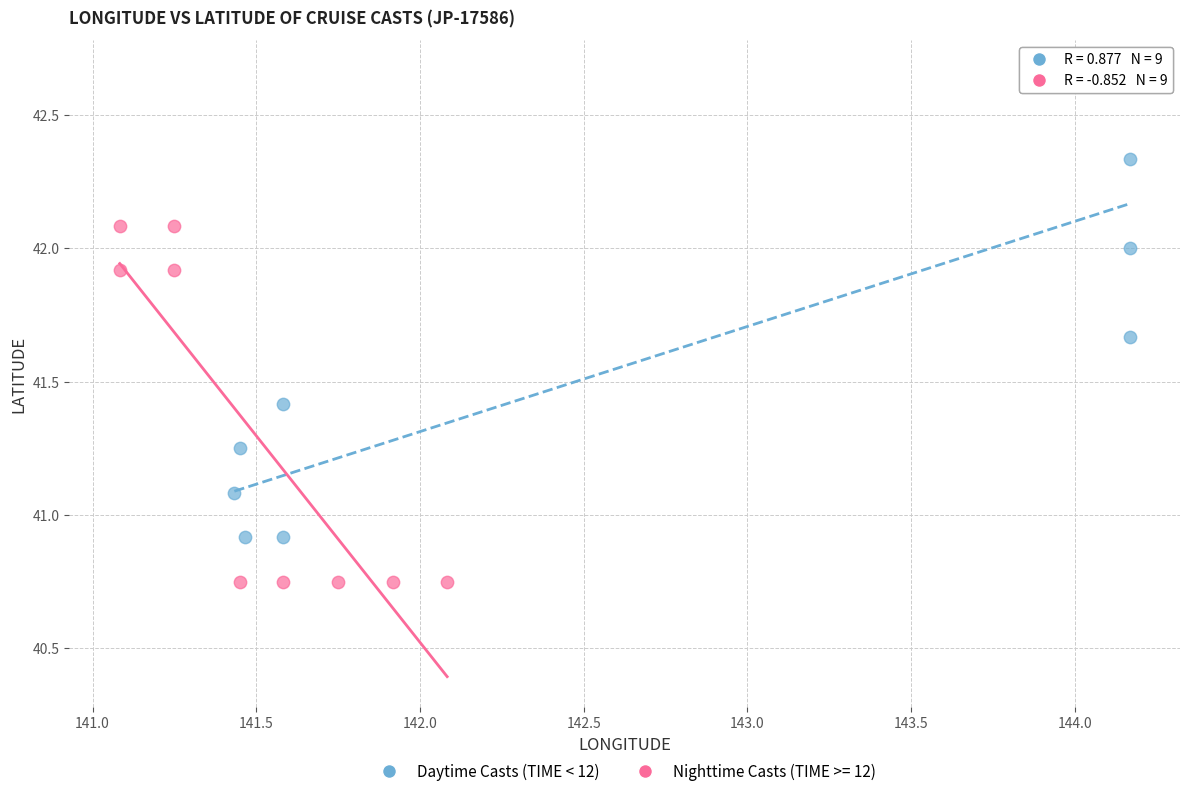

Which series contains the highest Y value?

Daytime Casts (TIME < 12)